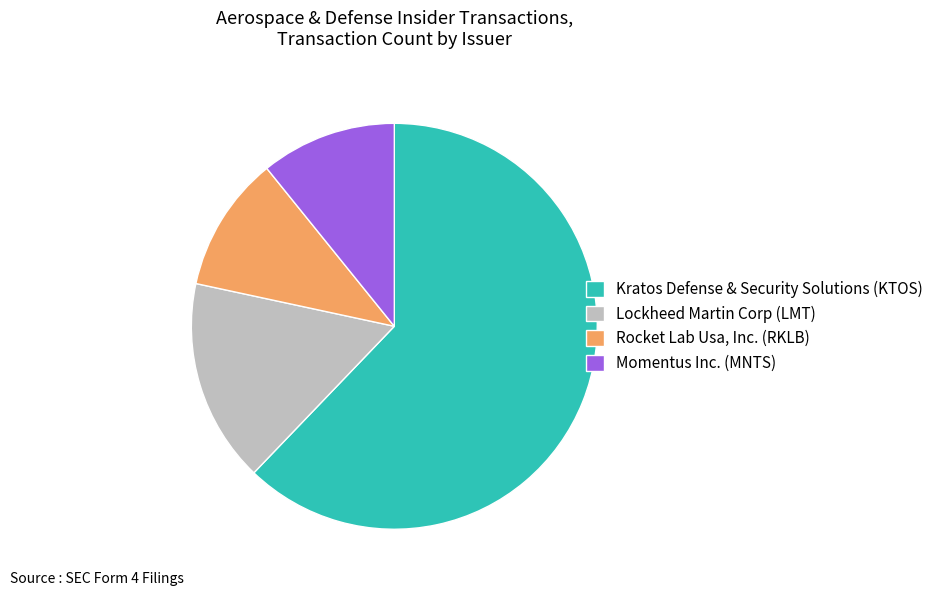

Is it true that Lockheed Martin Corp (LMT) is 22% of the pie?

False